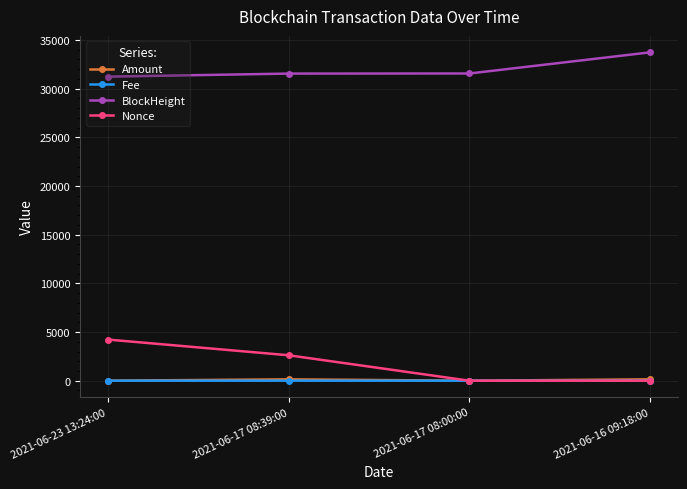

What is the difference between the highest and lowest values at 2021-06-17 08:00:00?

31556.0